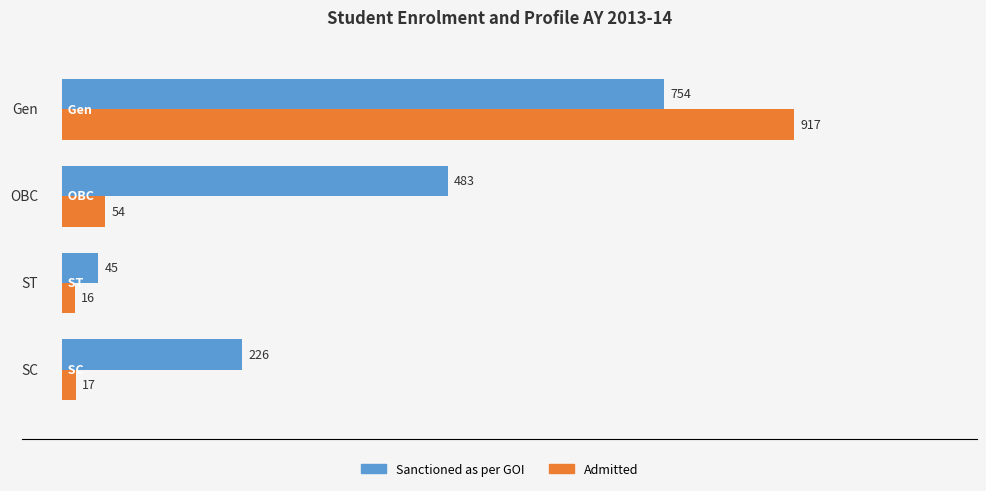

Which series has the largest range (max minus min)?

Admitted